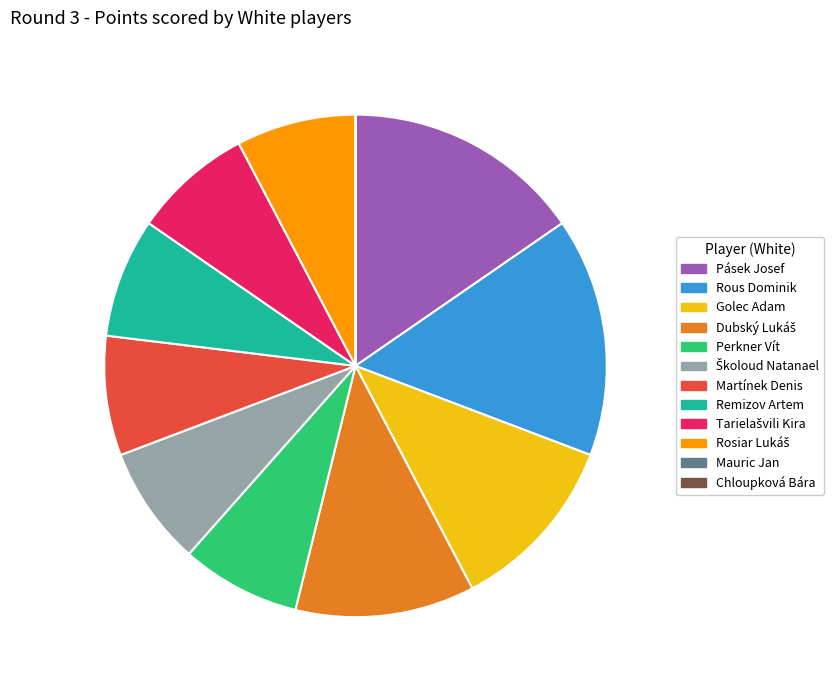

The Pásek Josef slice represents 15% of the pie. True or false?

True